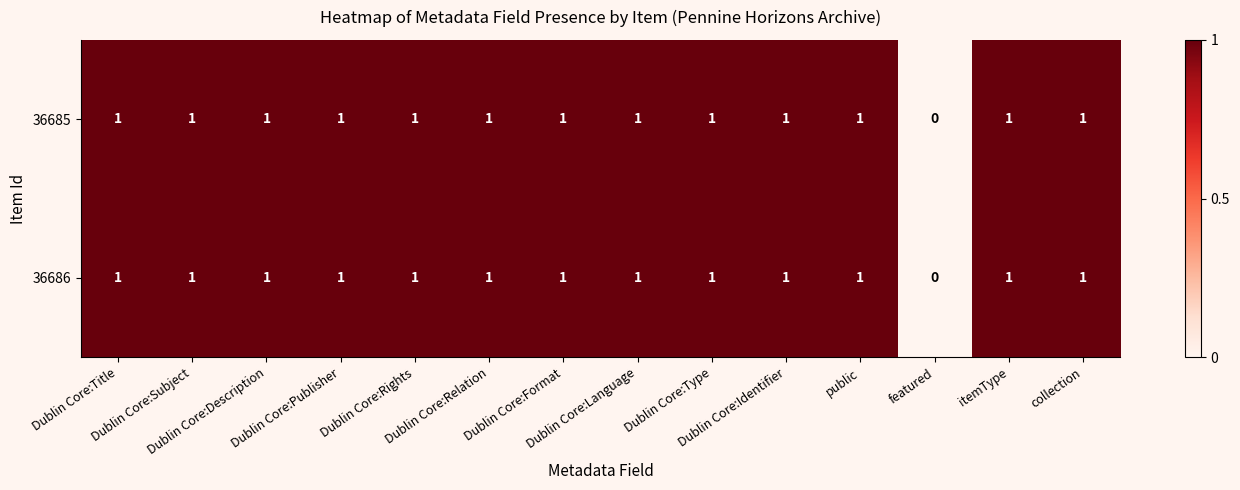

What is the sum of all 36685 values?

13